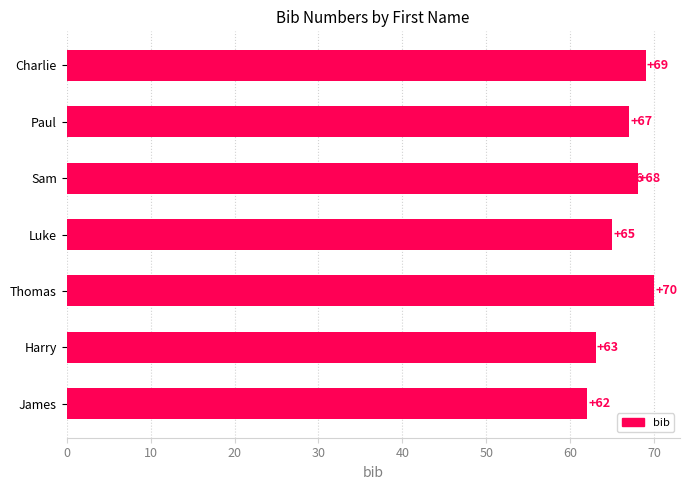

Which has a higher value, 0 or 60?

60